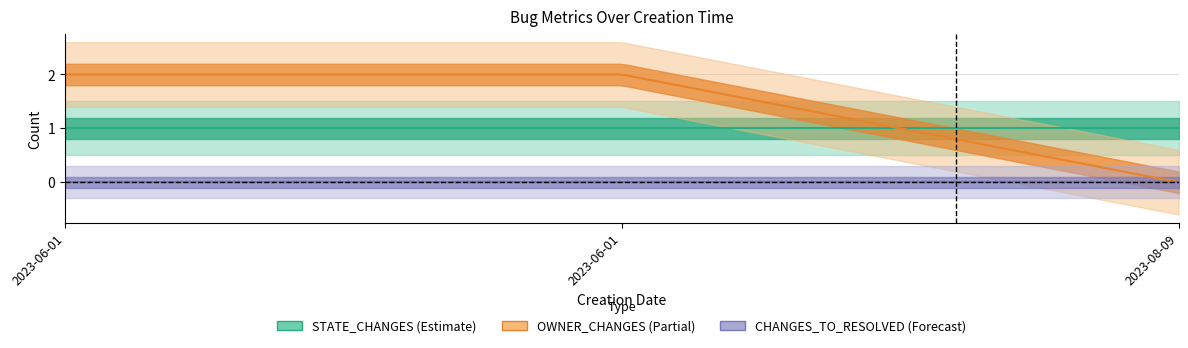

Reading left to right, transcribe all the data shown in this chart.

STATE_CHANGES: 2023-06-01=1	2023-06-01=1	2023-08-09=1
CHANGES_TO_RESOLVED: 2023-06-01=0	2023-06-01=0	2023-08-09=0
OWNER_CHANGES: 2023-06-01=2	2023-06-01=2	2023-08-09=0